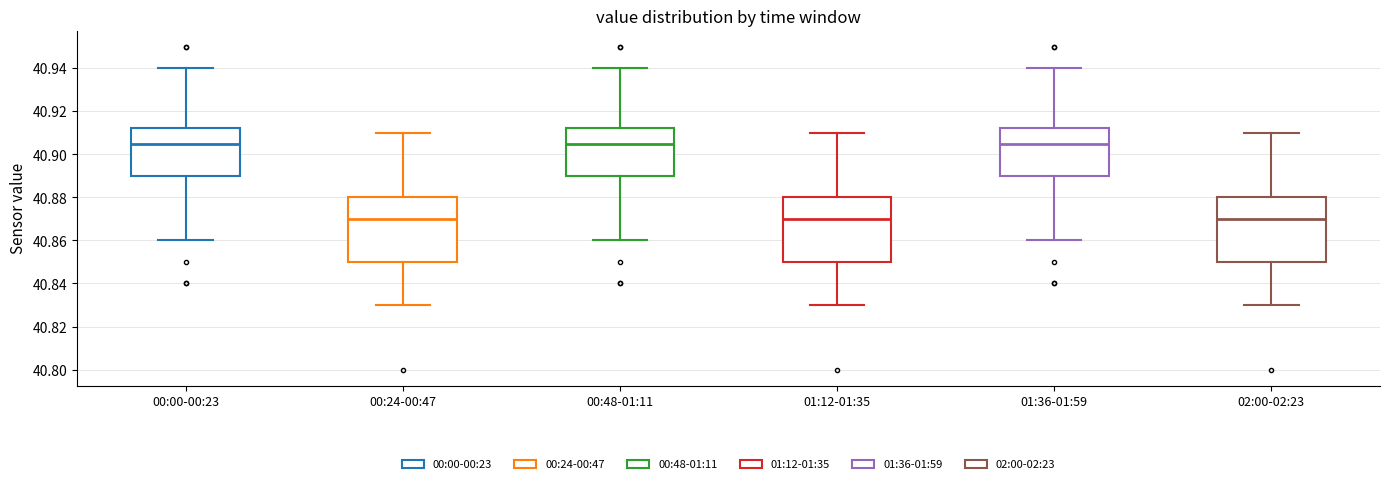

Where is the lower edge of the box for 01:36-01:59 on the y-axis? The values are not printed on the chart, so give them approximately, as read against the axis.

40.890